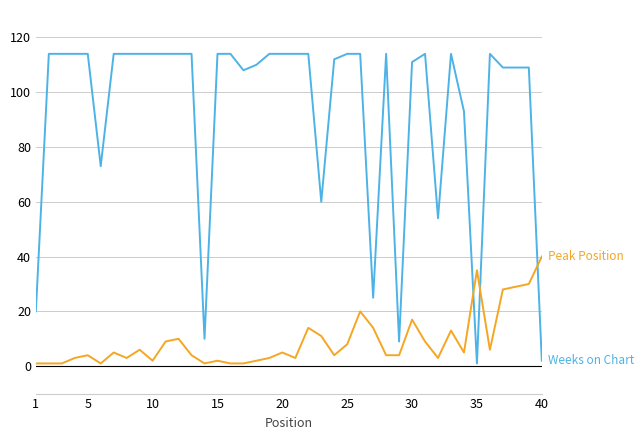

What is the greatest value displayed?

114